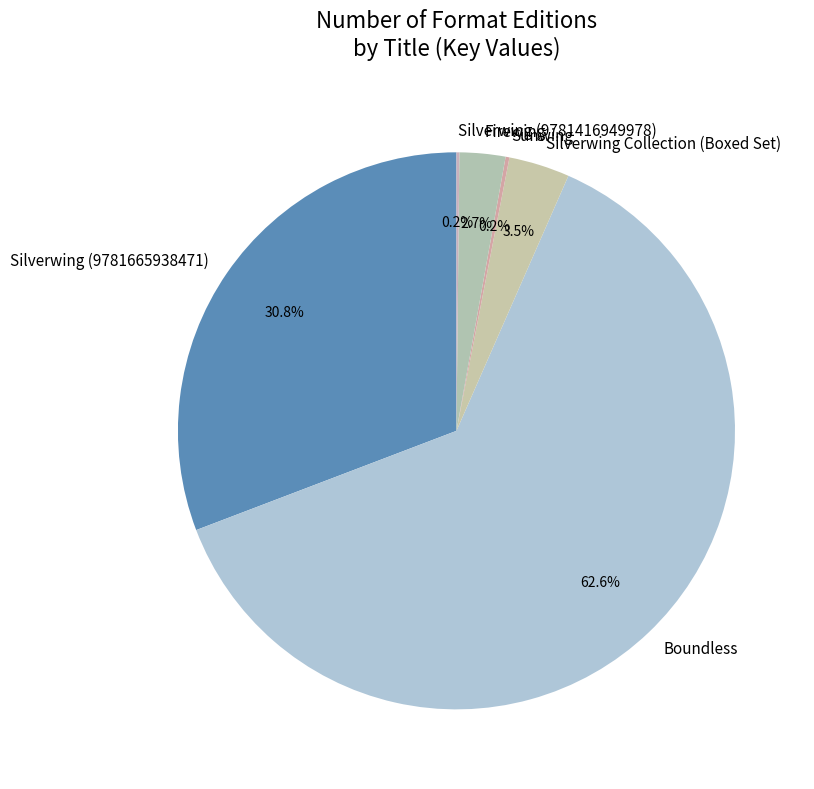

What is the majority slice?

Boundless